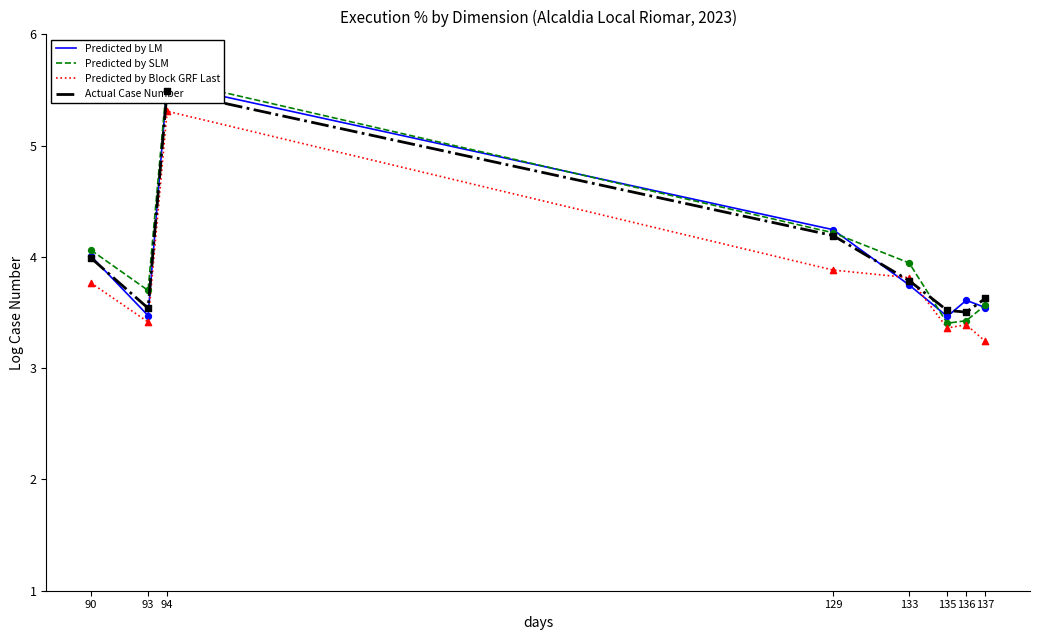

Which series reaches the maximum Y coordinate?

Predicted by SLM